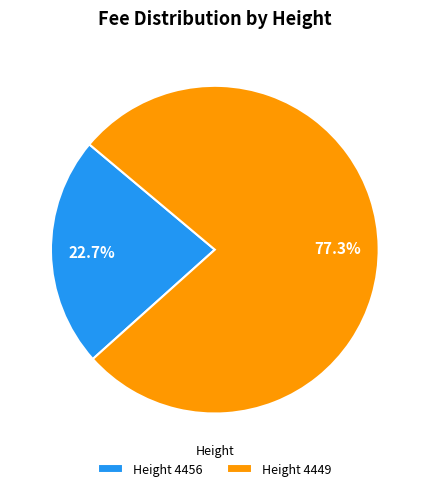

Which category has the smallest portion of the pie?

Height 4456